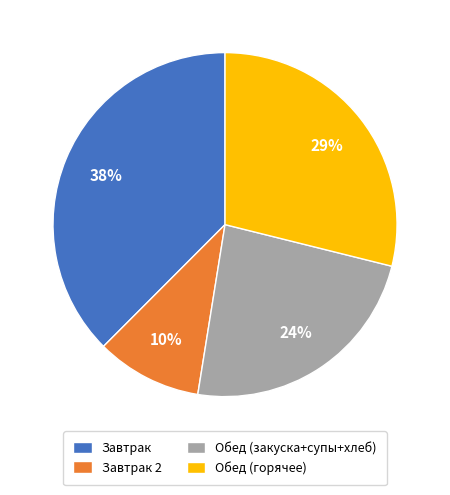

Combined, do Обед (горячее) and Завтрак 2 account for over 50%?

No